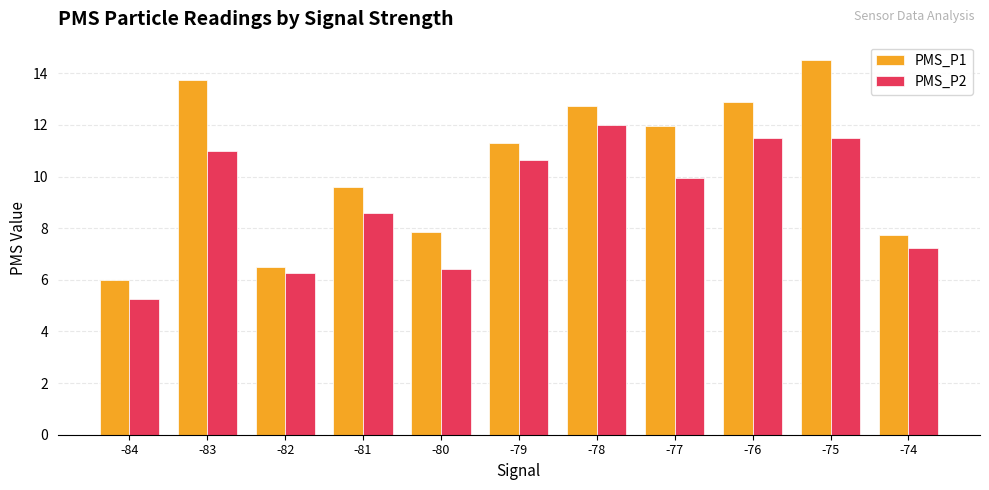

How many values in the PMS_P1 series exceed 11?

6